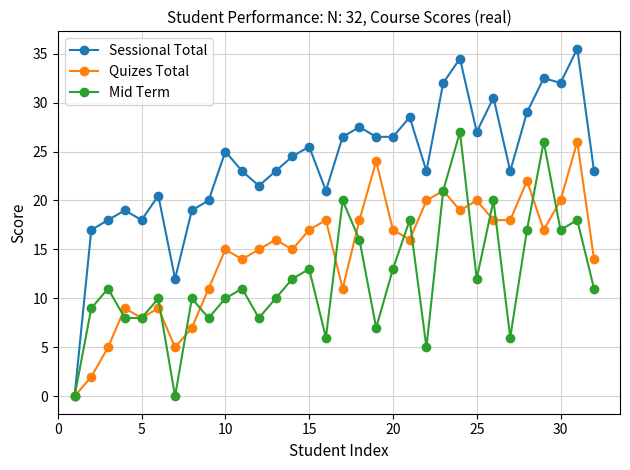

Does the chart display data point markers on the line(s)?

Yes